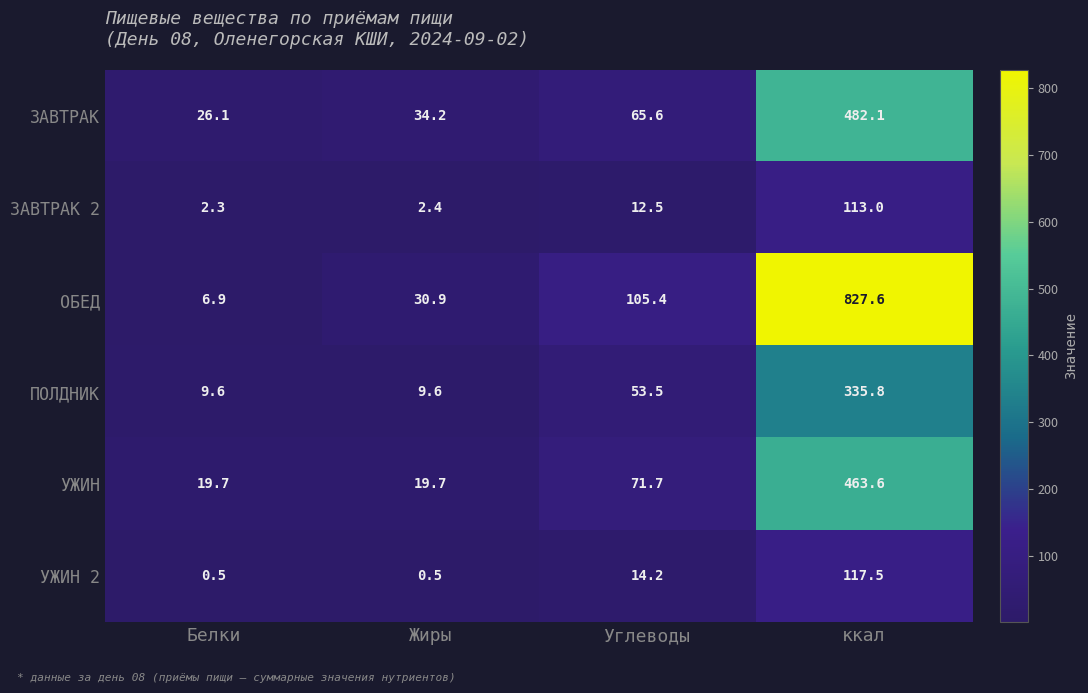

List the series in order of their peak value, lowest first.

ЗАВТРАК 2, УЖИН 2, ПОЛДНИК, УЖИН, ЗАВТРАК, ОБЕД